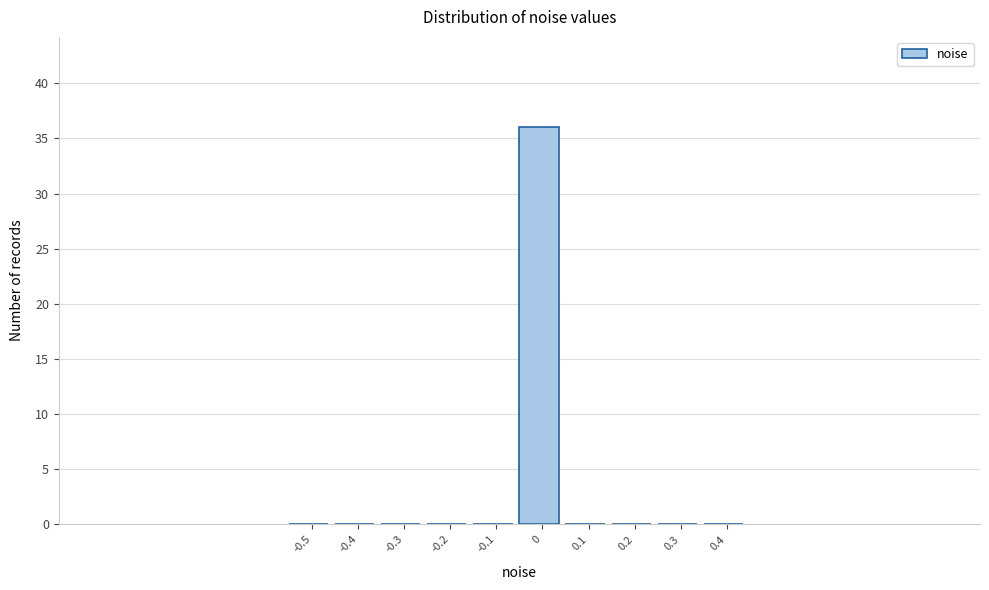

Reading left to right, transcribe all the data shown in this chart.

-0.5=0	-0.4=0	-0.3=0	-0.2=0	-0.1=0	0=36	0.1=0	0.2=0	0.3=0	0.4=0